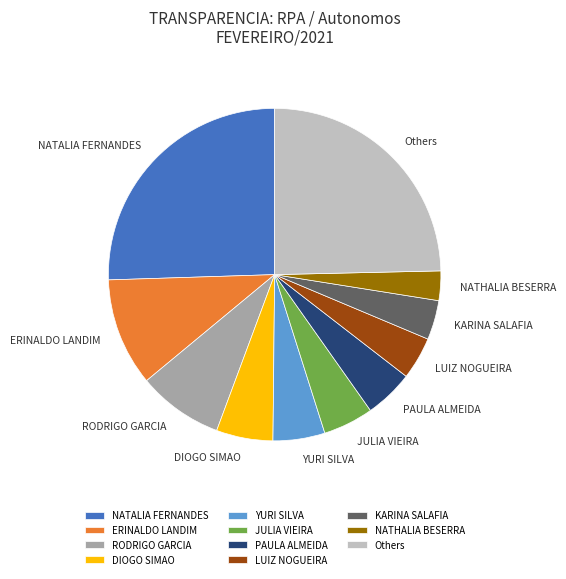

Which category has the smallest portion of the pie?

NATHALIA BESERRA